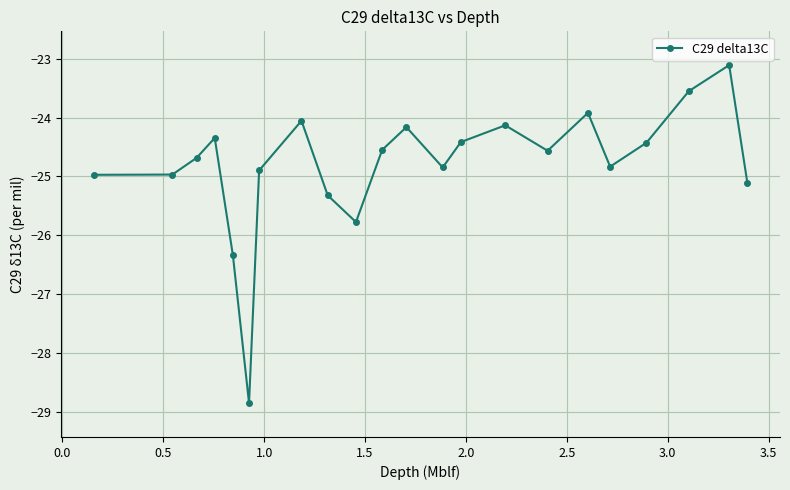

What is the value of the 3rd point from the left?

-24.7